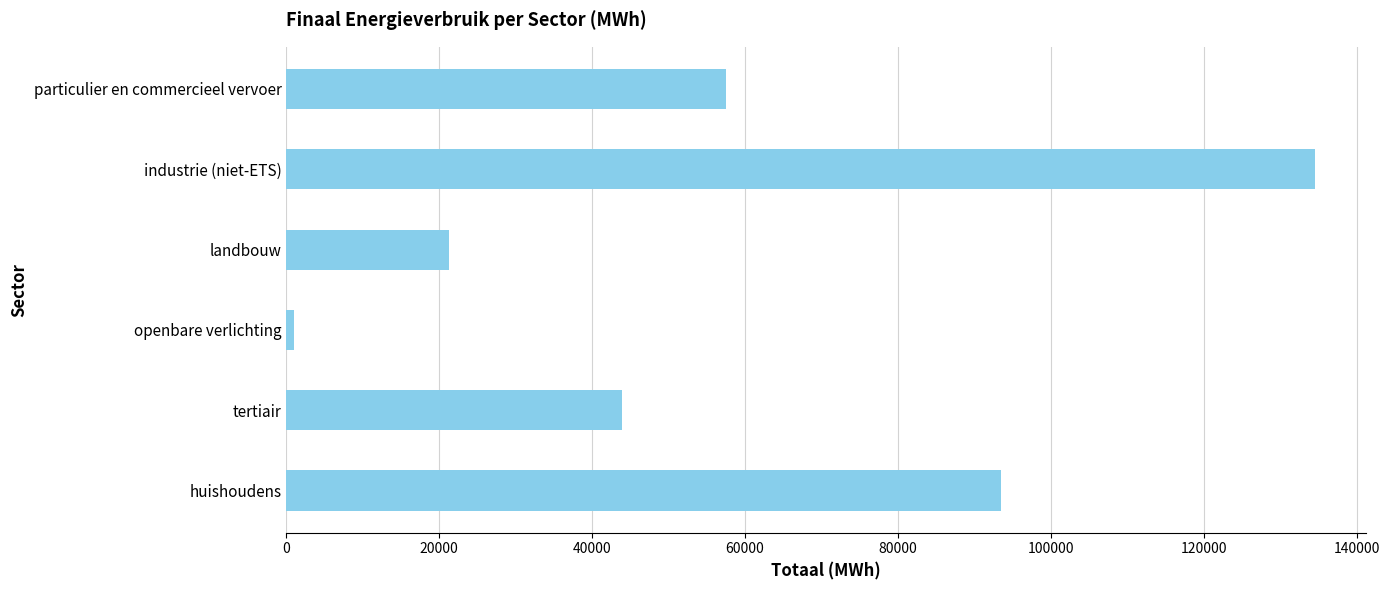

What is the average value?

58632.6